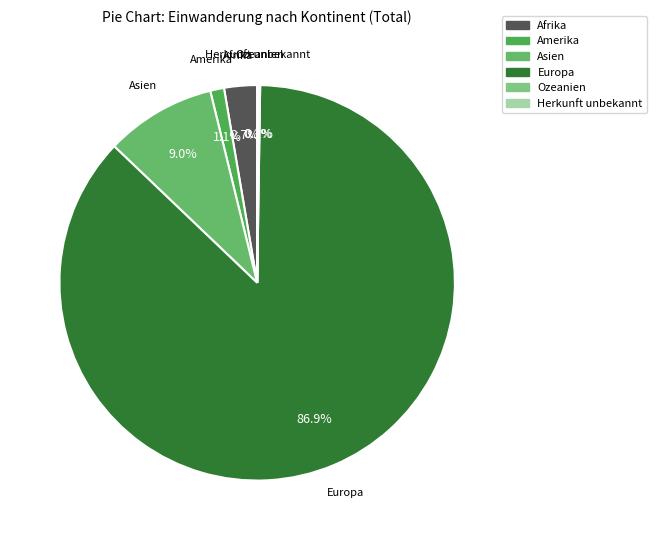

Which category has the biggest portion of the pie?

Europa